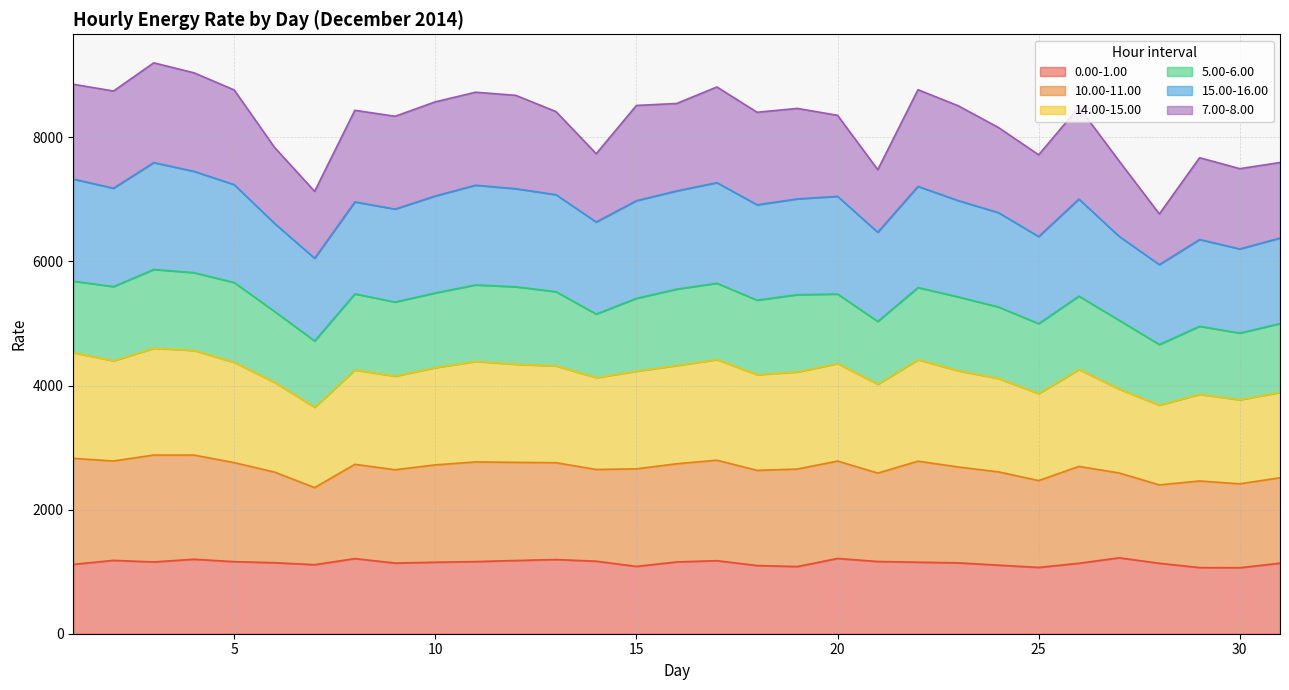

True or false: 10.00-11.00 and 14.00-15.00 cross at least once.

False